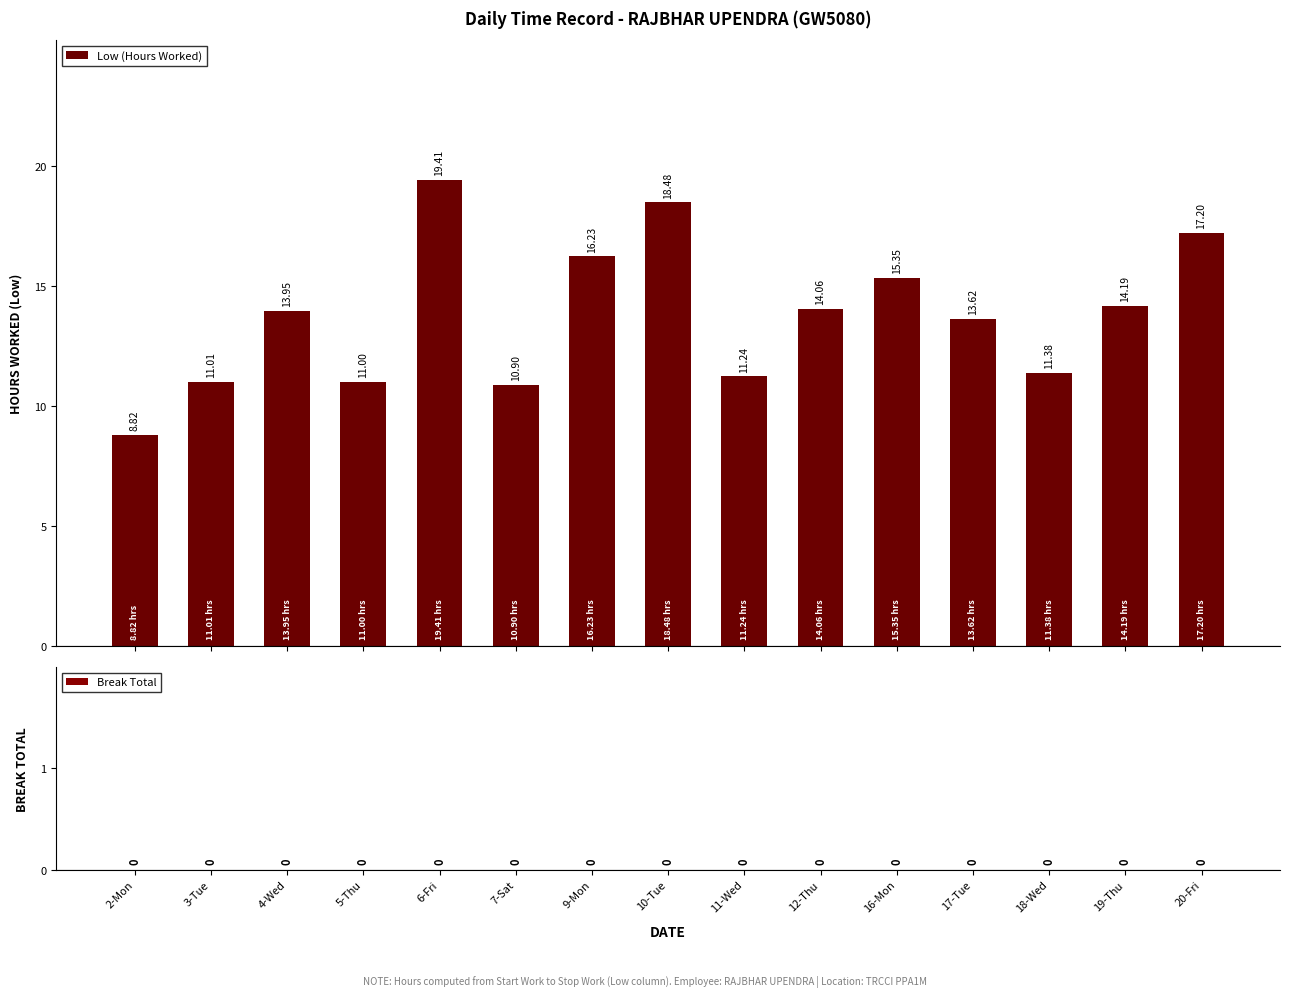

What is the sum of all values?

206.8